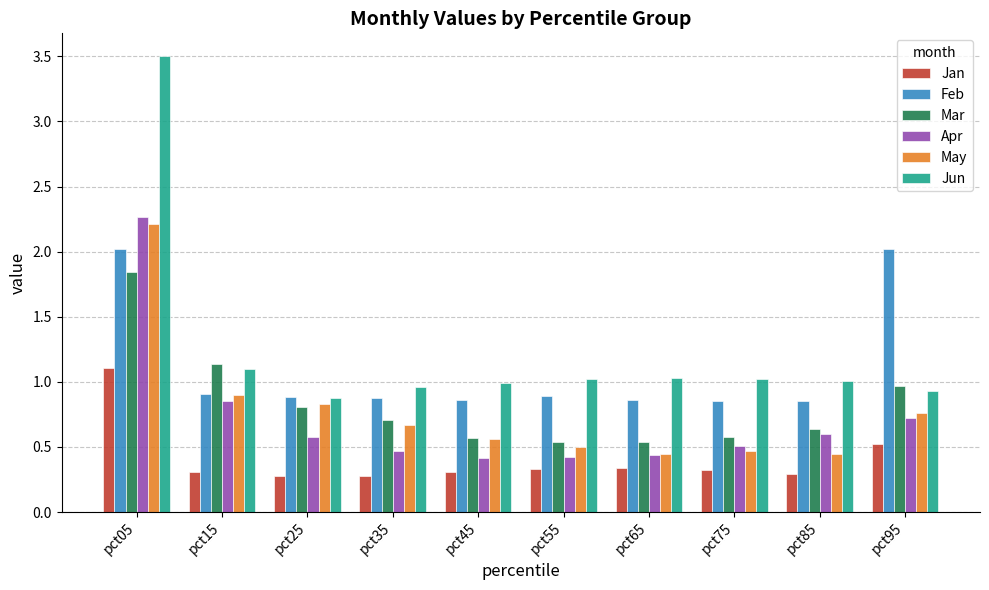

At pct75, list the series in order from smallest to largest.

Jan, May, Apr, Mar, Feb, Jun